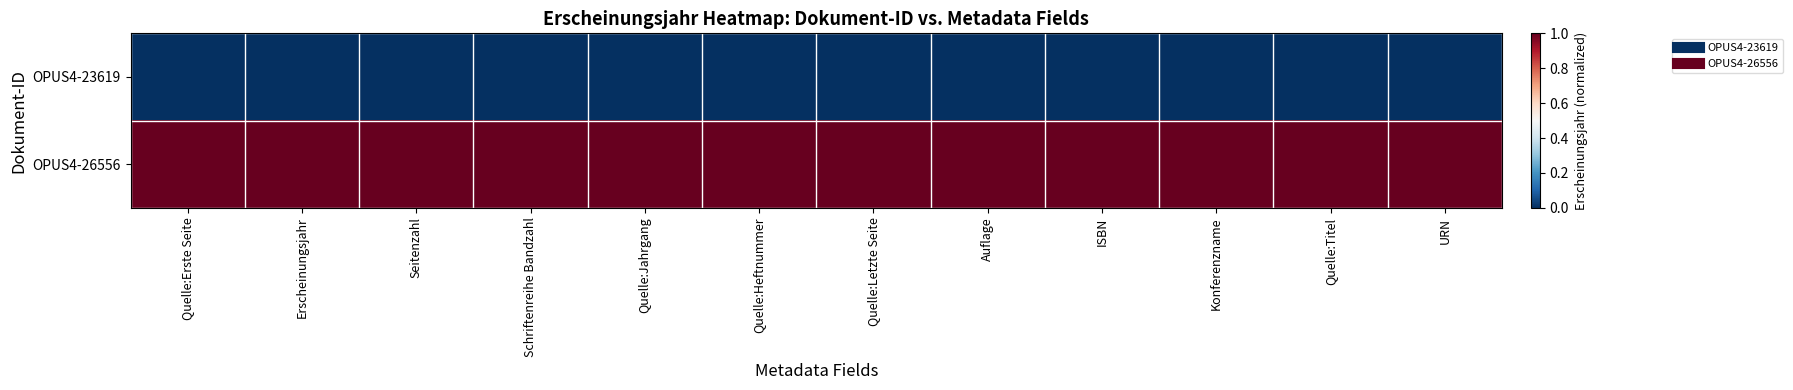

At which category does the chart reach its minimum across all series?

Quelle:Erste Seite